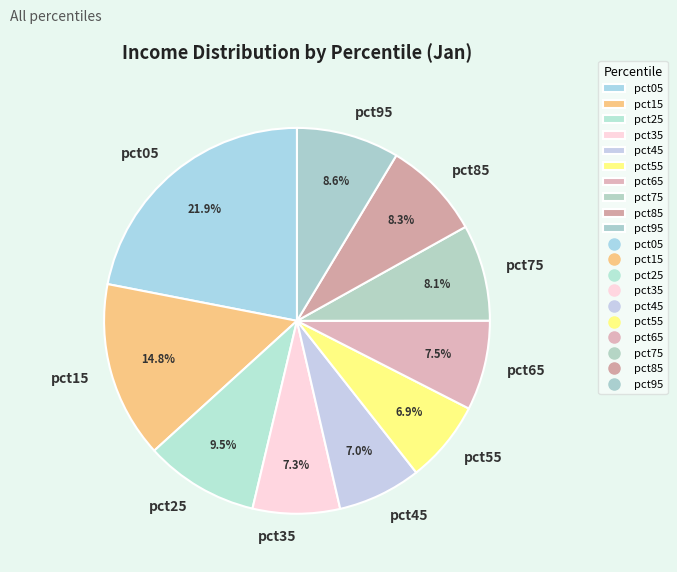

How many slices are in this pie chart?

10